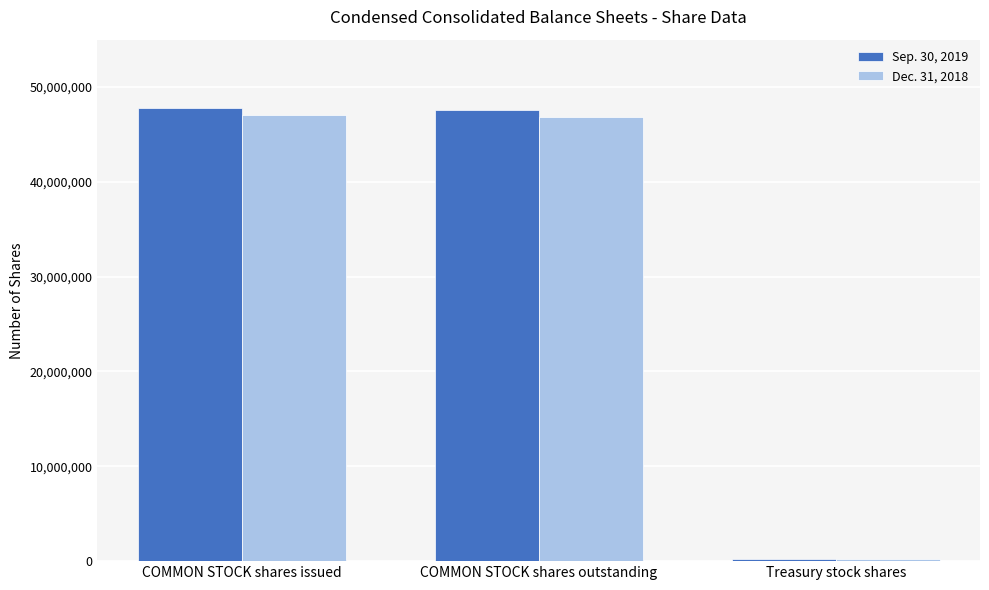

What is the sum of all Dec. 31, 2018 values?

94105880